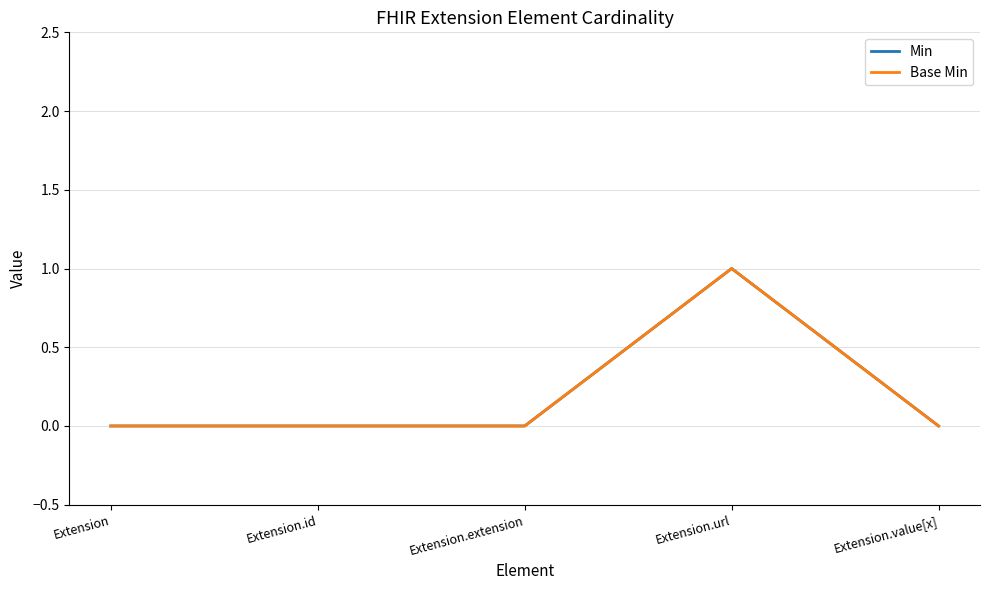

Does the chart display data point markers on the line(s)?

No